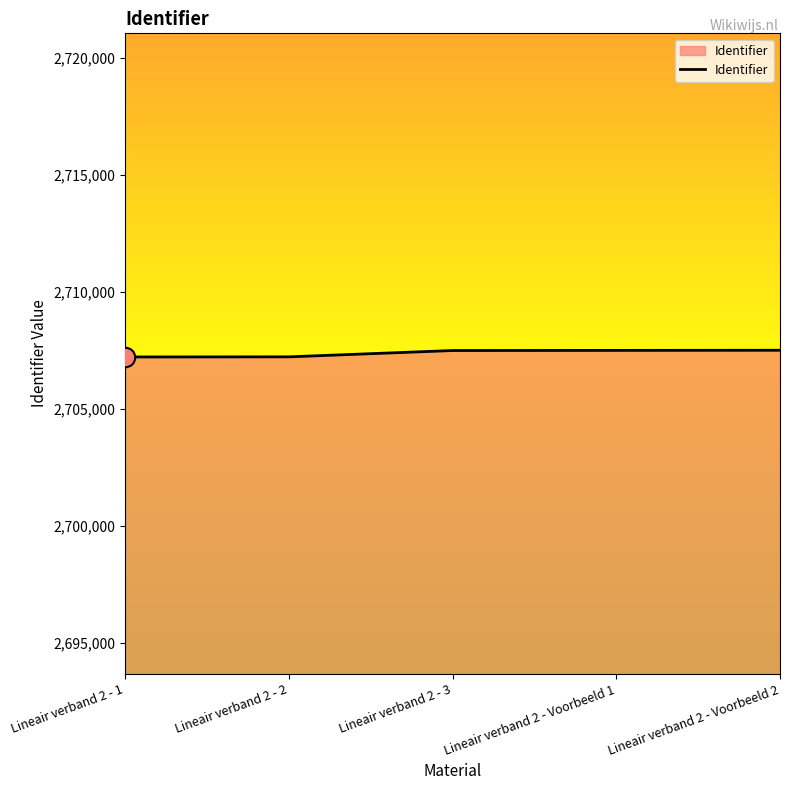

True or false: the data has more than 2 interior local peaks.

False